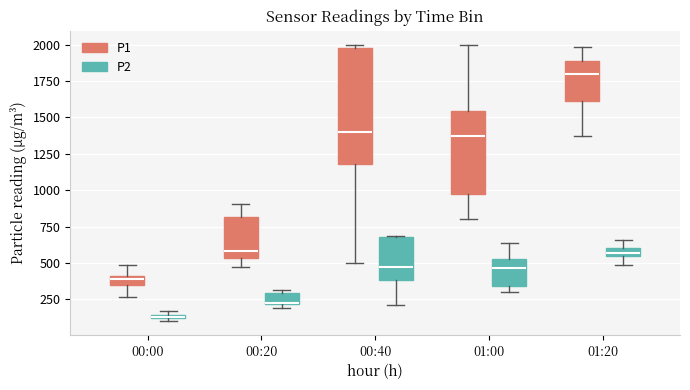

Which box has the highest median line?

01:20 (P1)